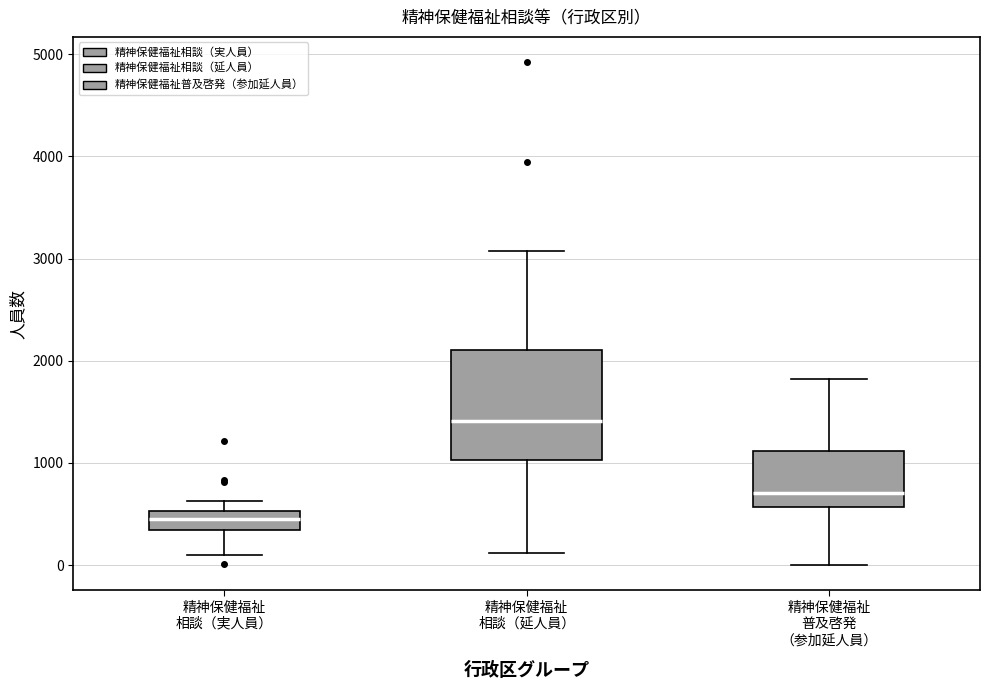

Where does the median line of the box for 精神保健福祉 相談（延人員） sit on the y-axis? The values are not printed on the chart, so give them approximately, as read against the axis.

1400